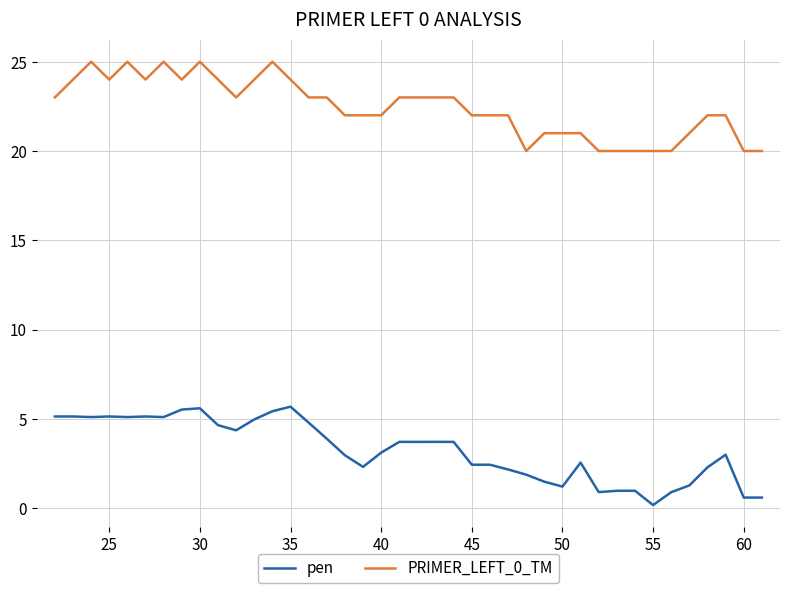

Which series has the widest spread of values?

pen